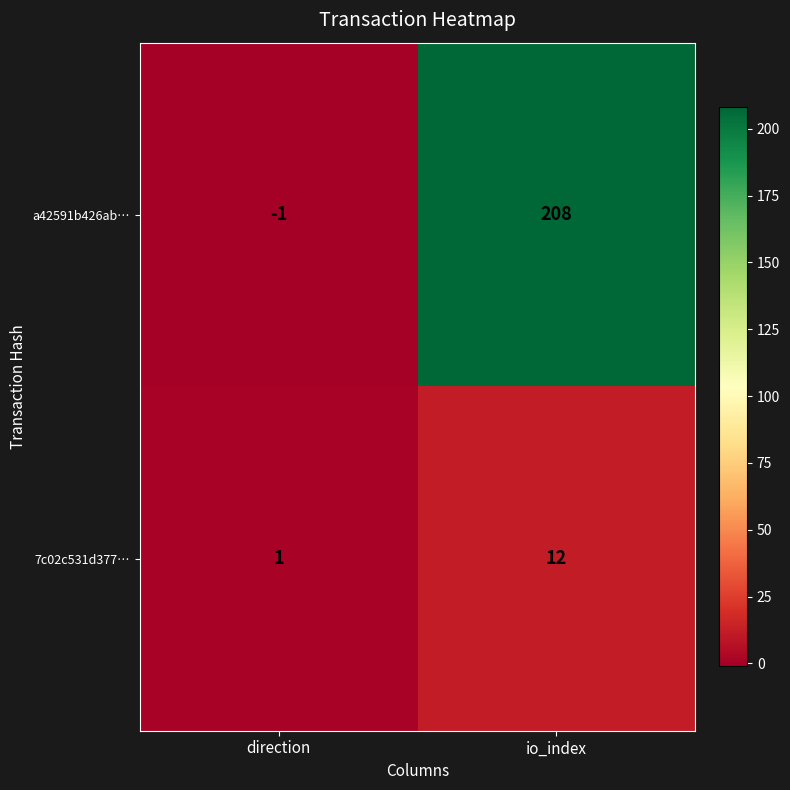

Which category has the lowest value across all series?

direction